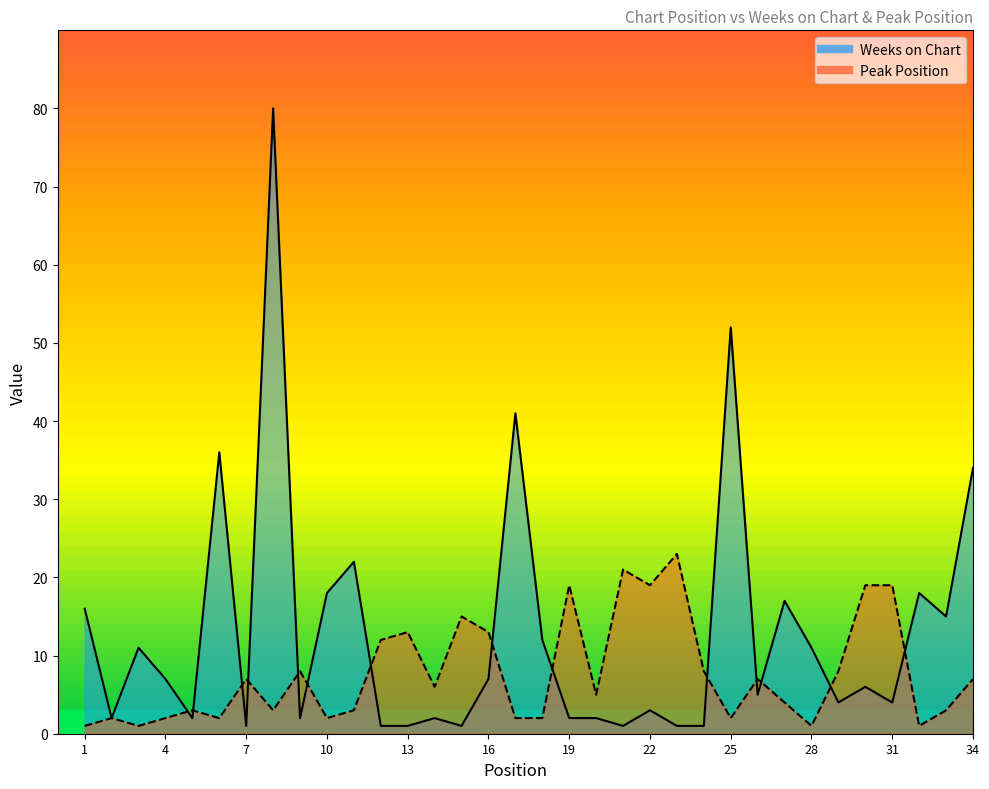

At how many categories does at least one series exceed 73?

1